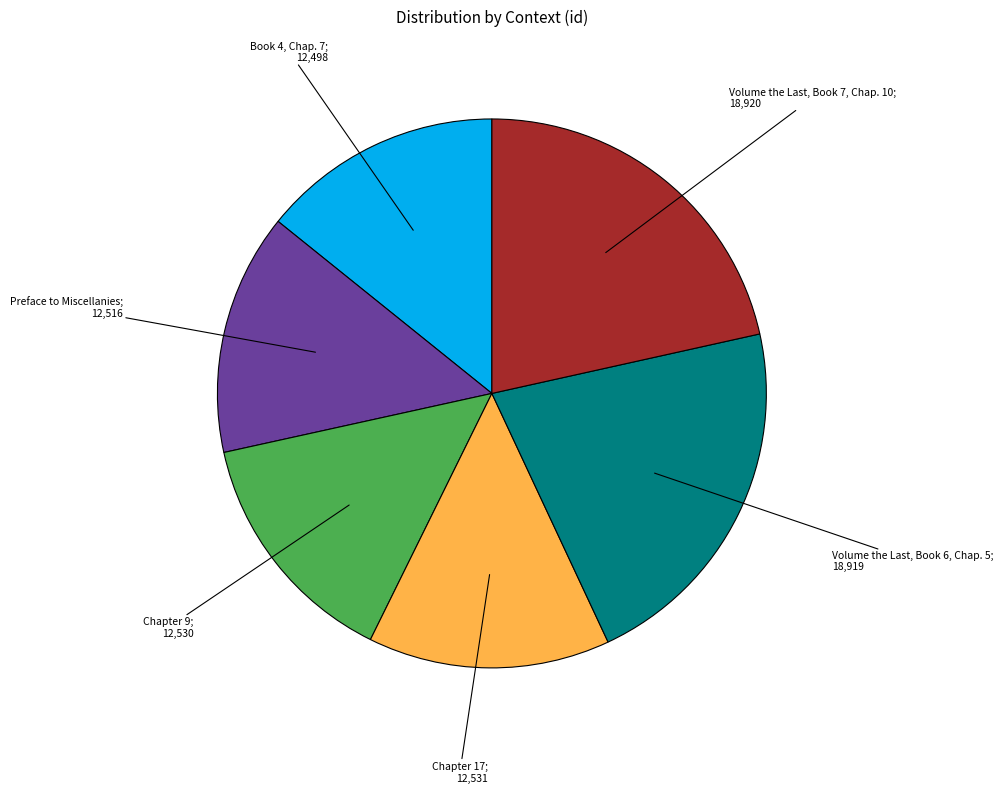

Is there a majority slice in this chart?

No